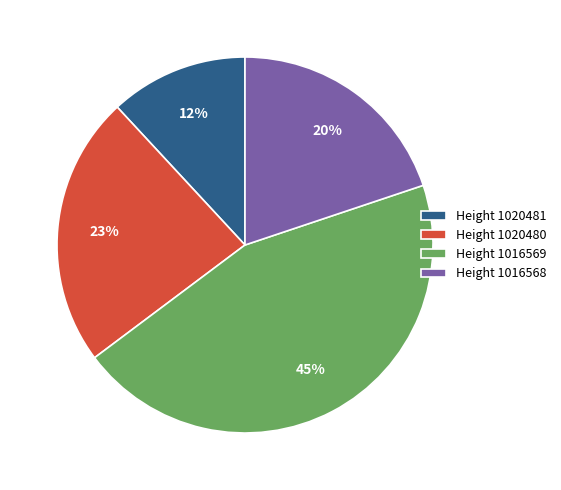

What is the ratio of the value at Height 1016569 to the value at Height 1020481?

3.8